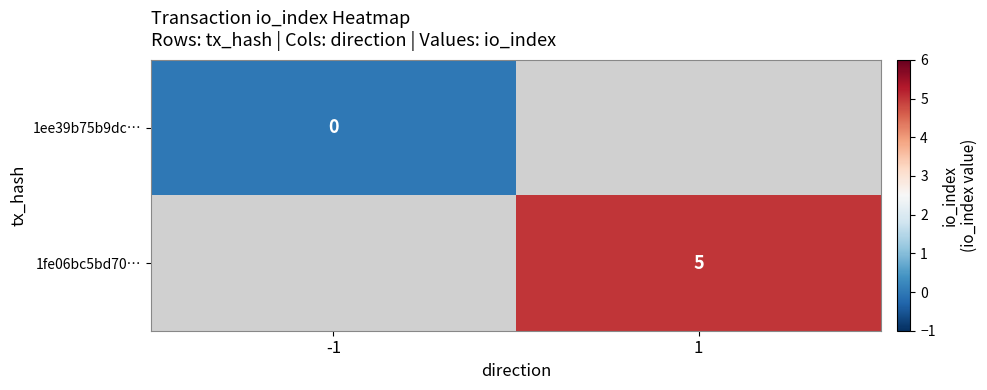

Is the value of 1ee39b75b9dc… at -1 greater than the value of 1fe06bc5bd70… at 1?

No